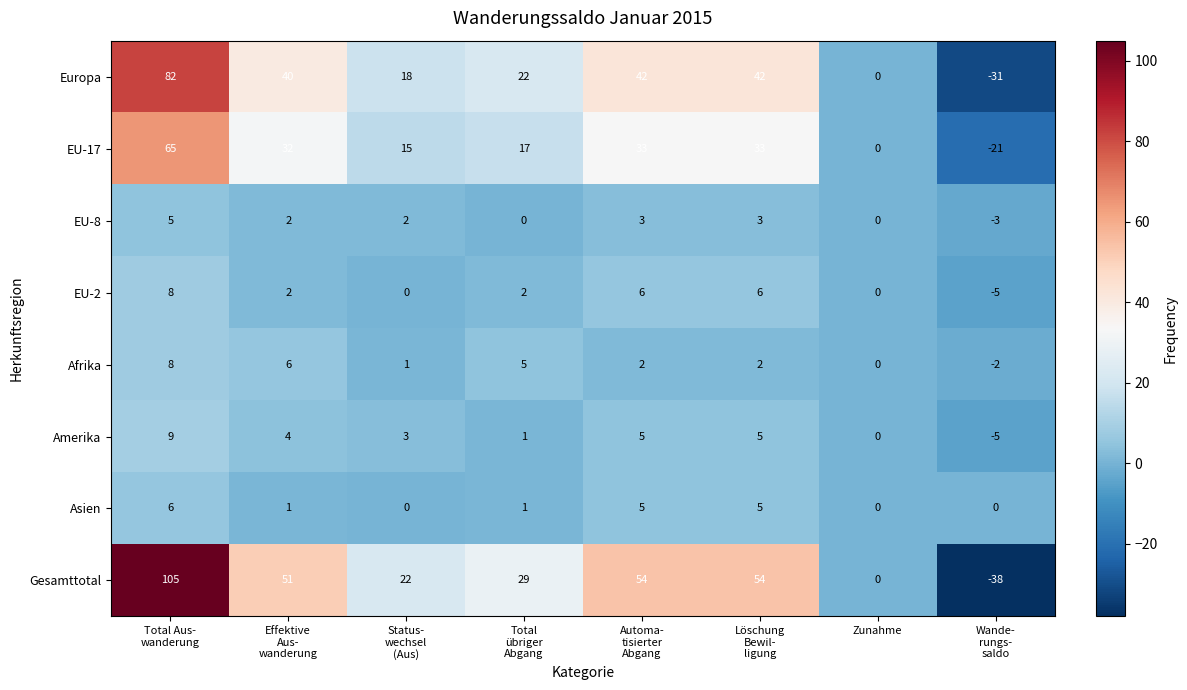

How many Afrika values are between 1 and 6?

5